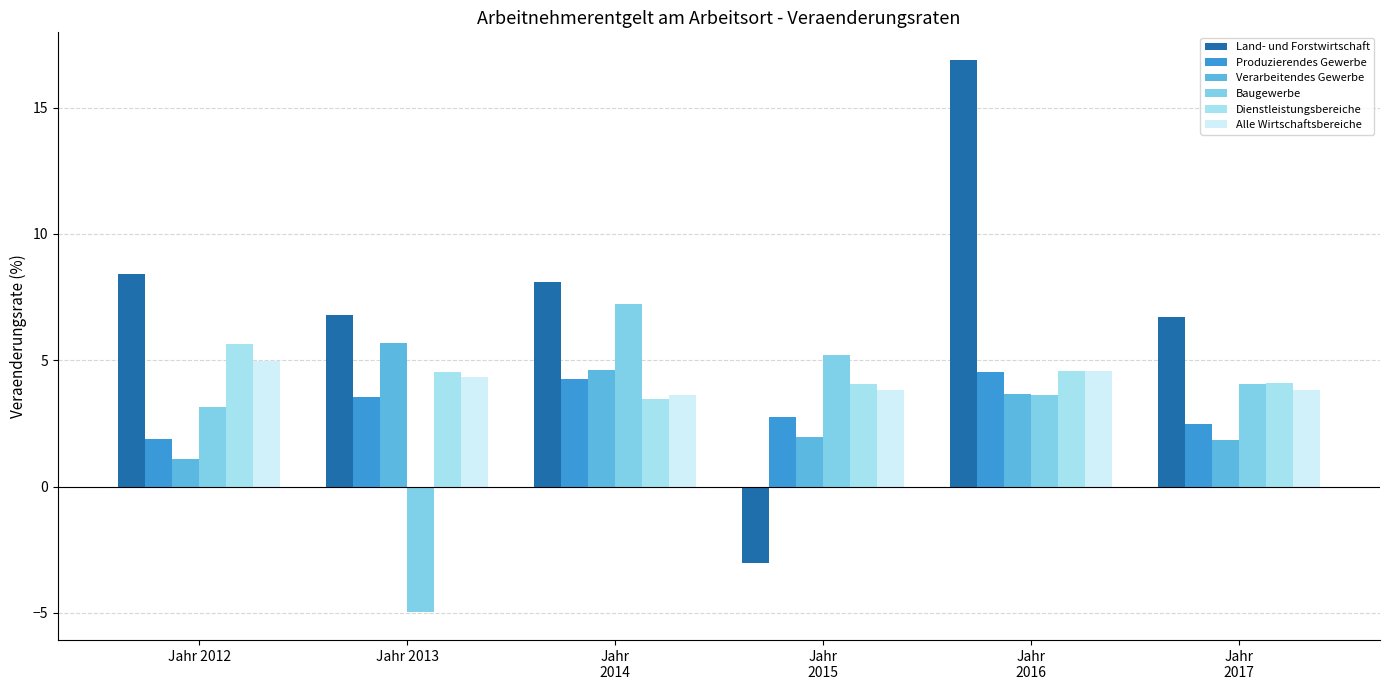

Which series has the widest spread of values?

Land- und Forstwirtschaft